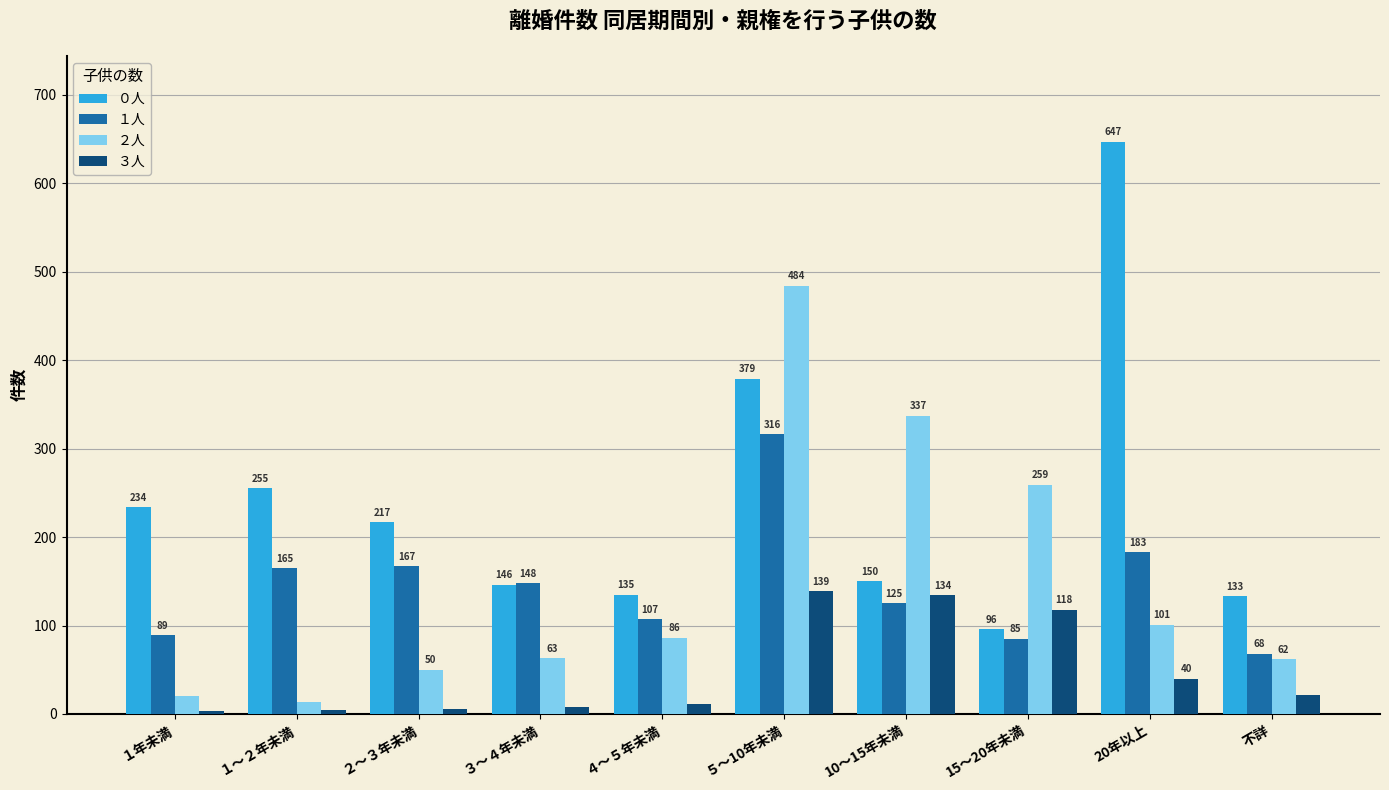

What is the label of the 3rd bar from the left?

２～３年未満